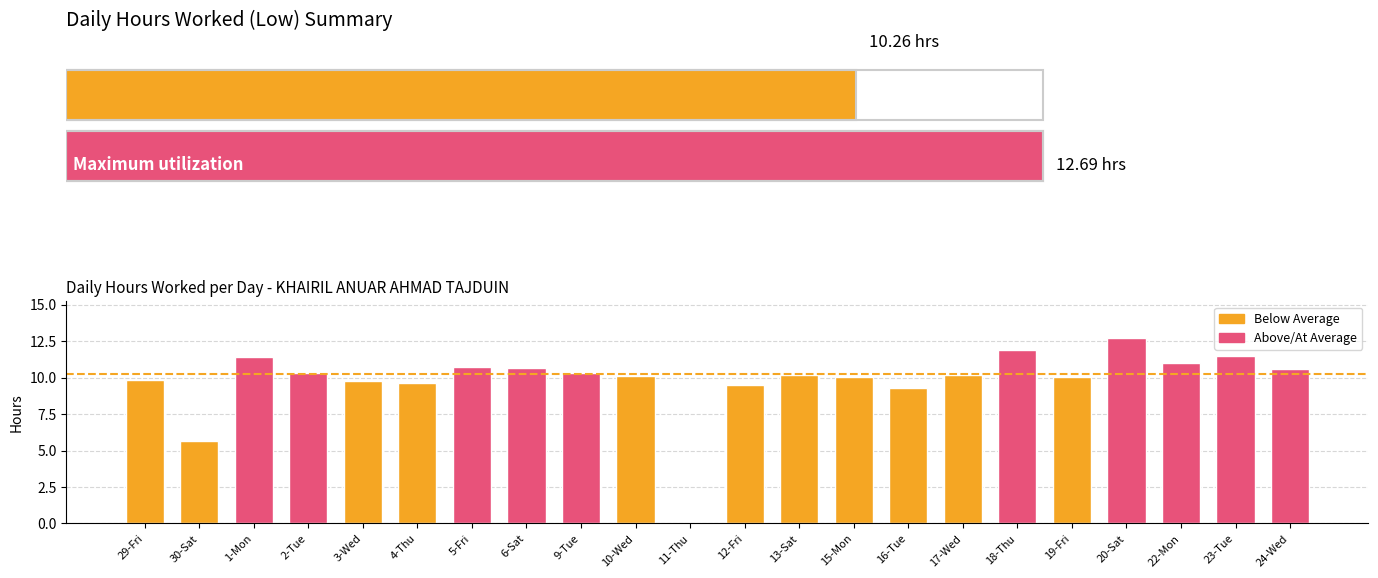

Where is the data nearest to the value 6?

30-Sat